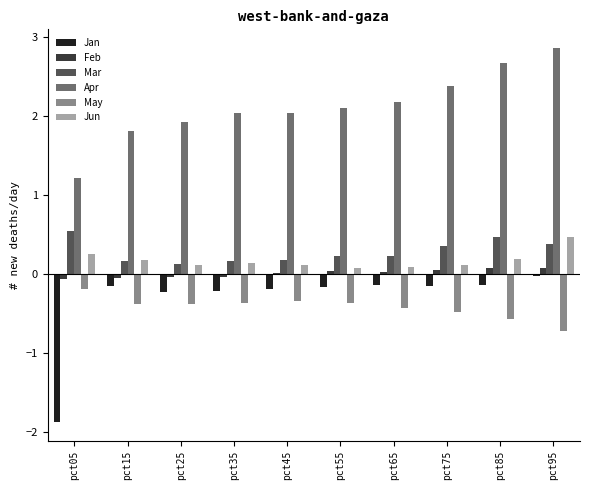

What is the sum of all Feb values?

0.1